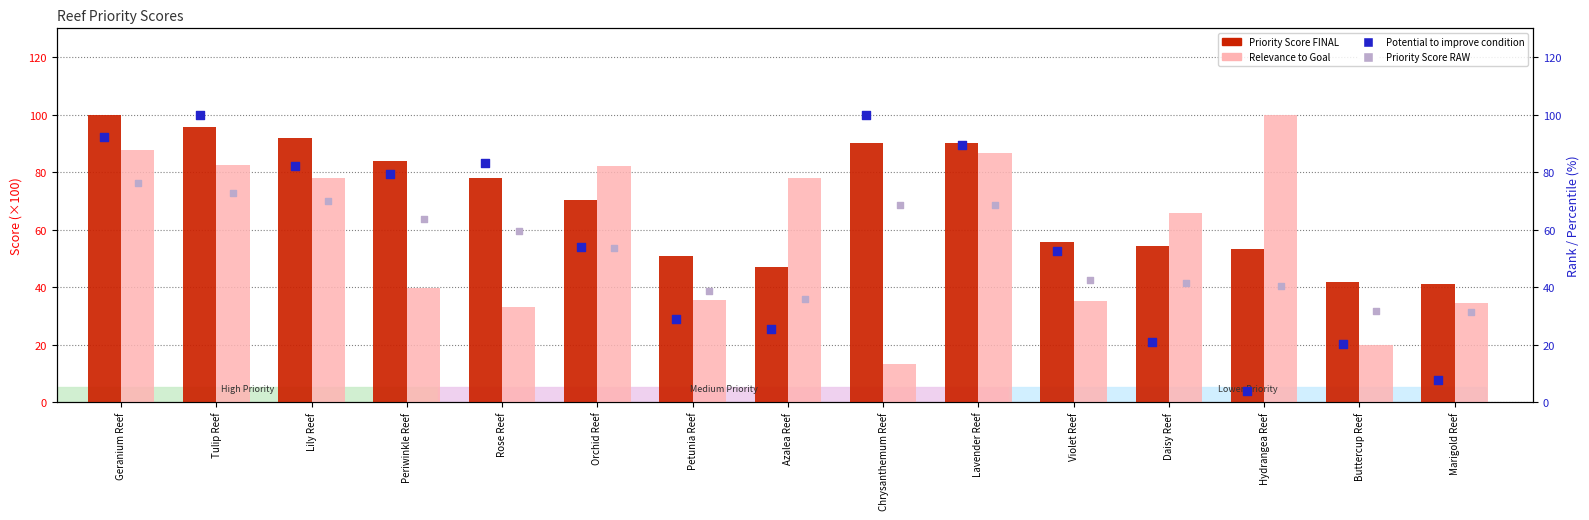

What is the total value across all series at Petunia Reef?

153.7